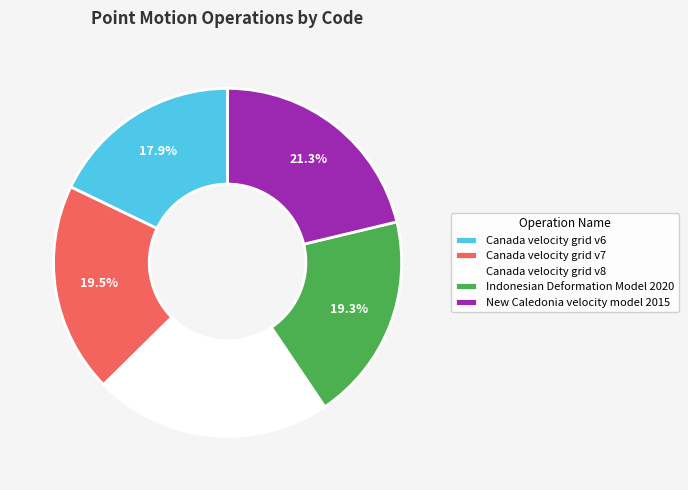

To the nearest percent, what percentage of the pie is Canada velocity grid v8?

22%